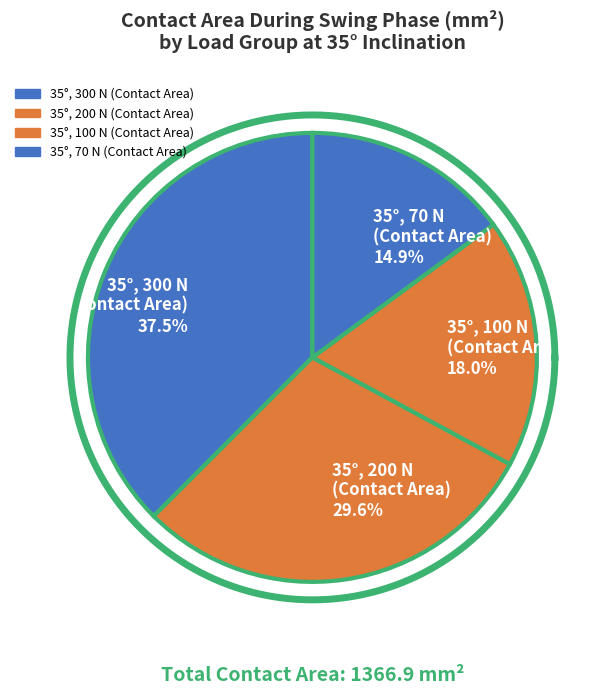

Does 35-200-2 represent more than half of the total?

No